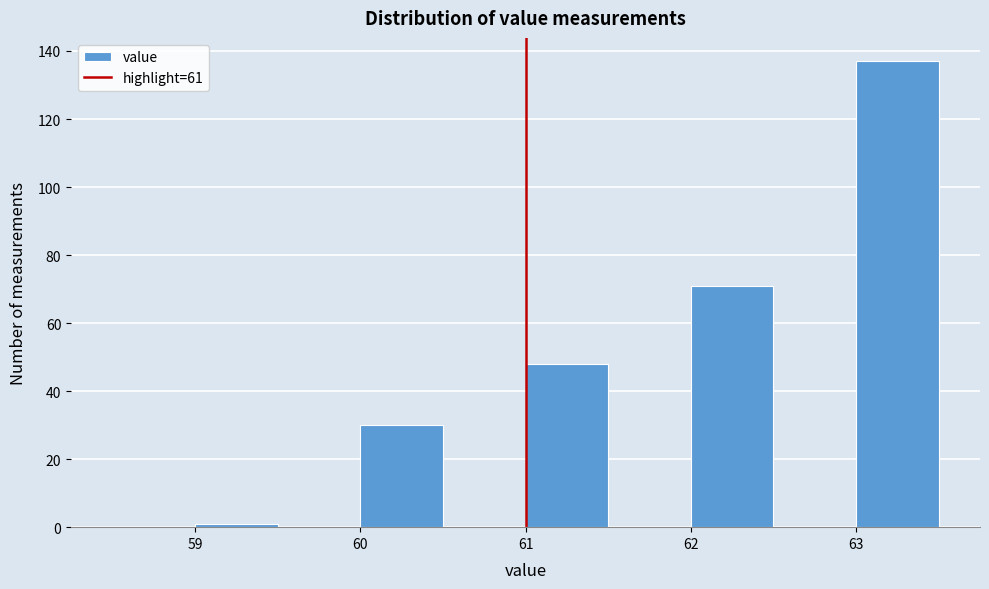

Reading left to right, list every bar in this chart as the range it spans on the x-axis followed by its height. The values are not printed on the chart, so give them approximately, as read against the axis.

58.5 to 59.0: 0
59.0 to 59.5: under 2
59.5 to 60.0: 0
60.0 to 60.5: 30
60.5 to 61.0: 0
61.0 to 61.5: 48
61.5 to 62.0: 0
62.0 to 62.5: 72
62.5 to 63.0: 0
63.0 to 63.5: 138